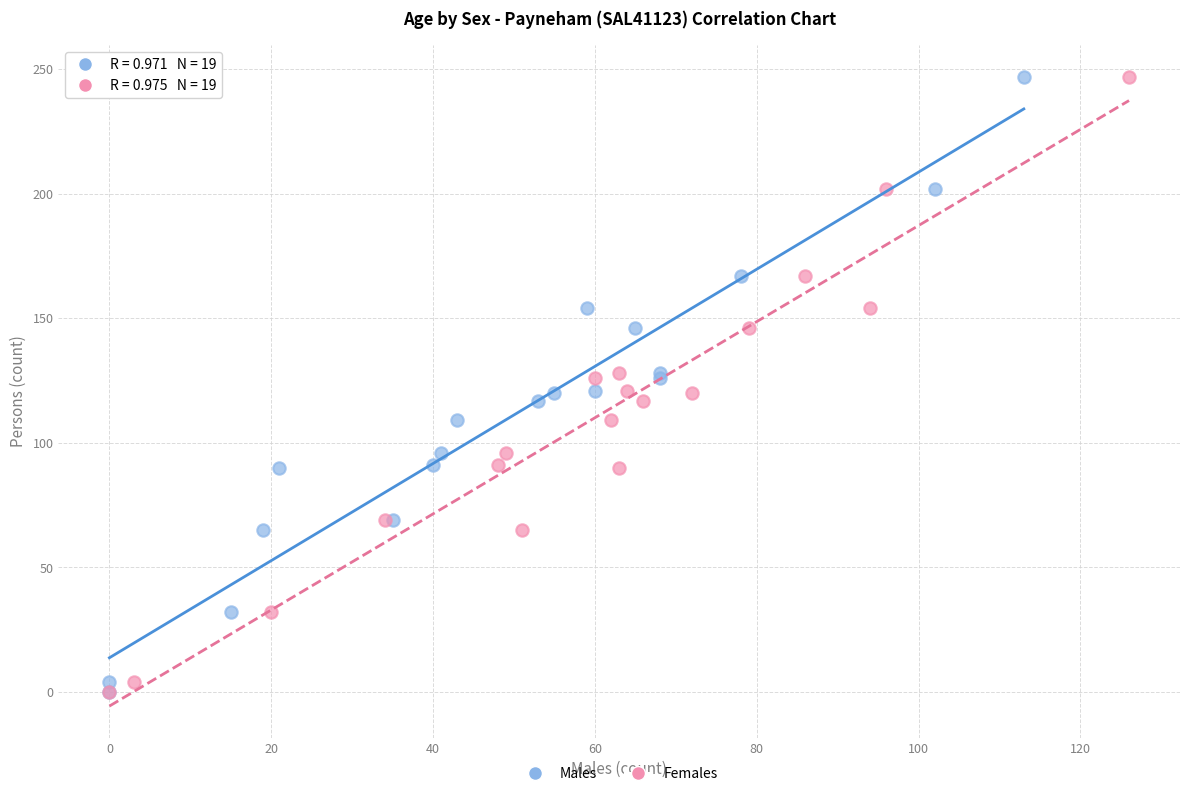

What are all the series names shown in the legend?

Males, Females